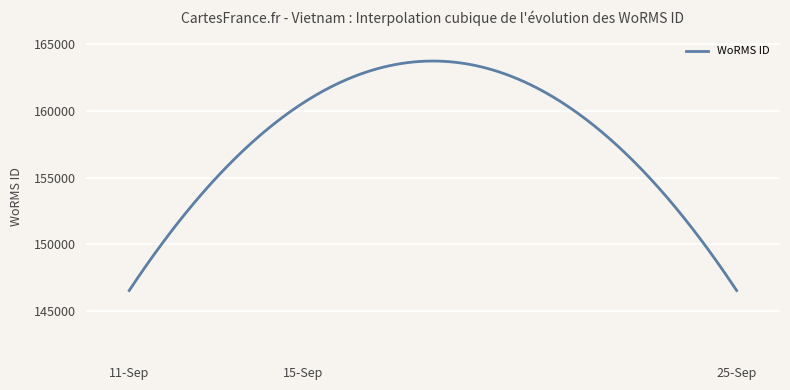

What is the difference between the maximum and minimum values?

17186.6